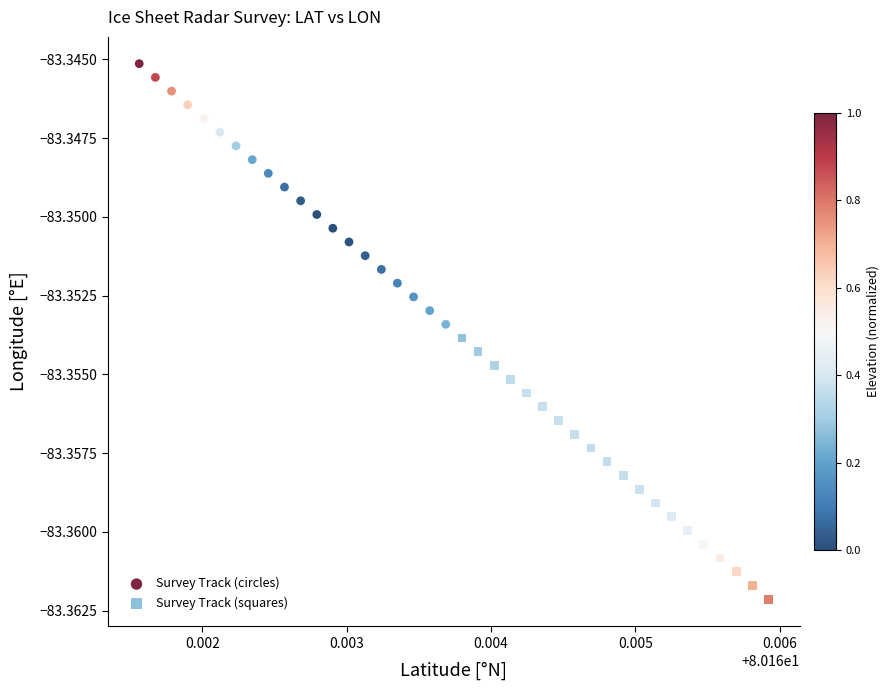

Which series reaches the maximum Y coordinate?

Survey Track (circles)